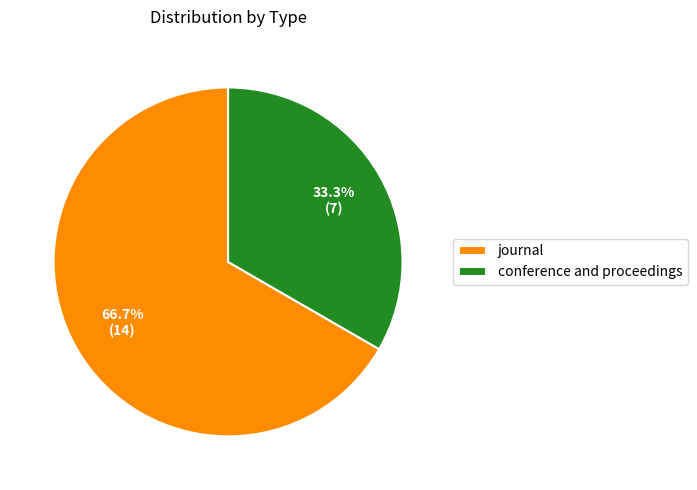

To the nearest percent, what is the average slice percentage?

50%